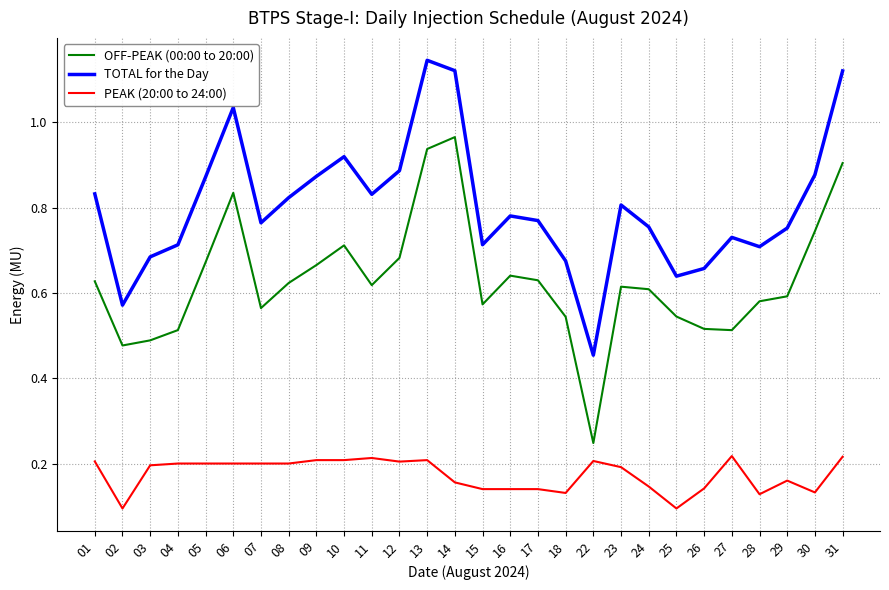

Is this an area chart (filled region under the line)?

No